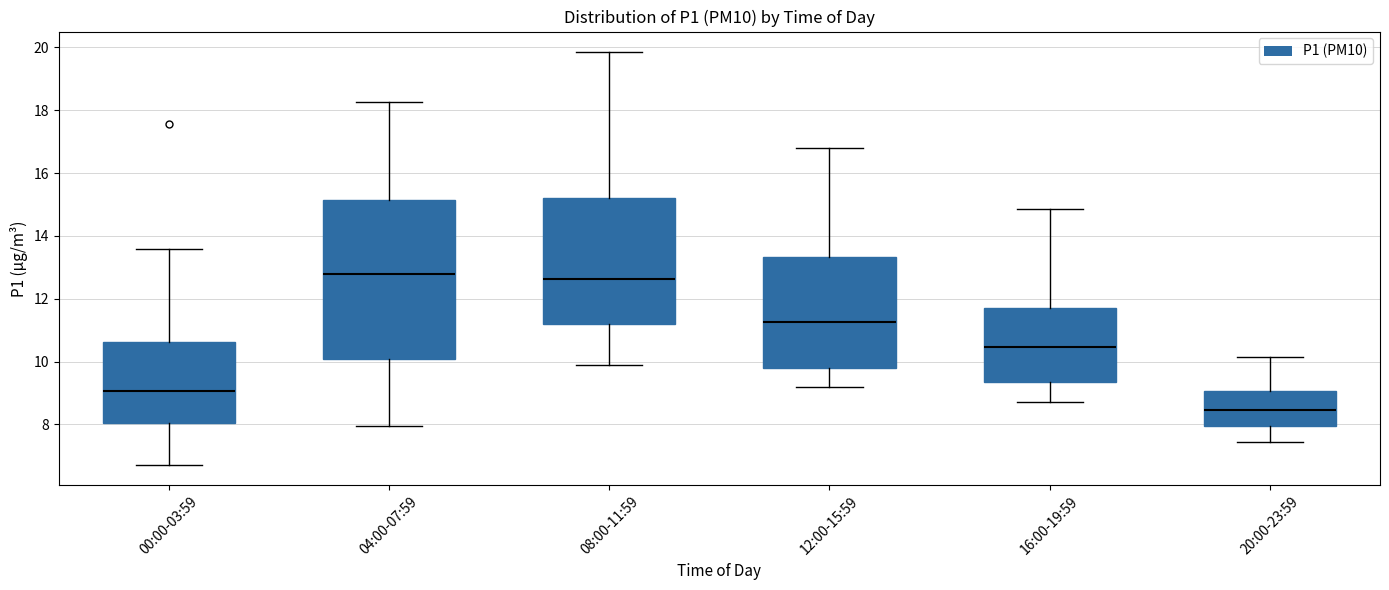

Reading left to right, transcribe this box plot: for each box, give where its median line is, the range the box spans, and where its two whiskers end, as read against the y-axis. The values are not printed on the chart, so give them approximately, as read against the axis.

00:00-03:59: median 9.0, box 8.0 to 10.6, whiskers 6.8 to 13.6
04:00-07:59: median 12.8, box 10.0 to 15.2, whiskers 8.0 to 18.2
08:00-11:59: median 12.6, box 11.2 to 15.2, whiskers 10.0 to 19.8
12:00-15:59: median 11.2, box 9.8 to 13.4, whiskers 9.2 to 16.8
16:00-19:59: median 10.4, box 9.4 to 11.8, whiskers 8.8 to 14.8
20:00-23:59: median 8.4, box 8.0 to 9.0, whiskers 7.4 to 10.2